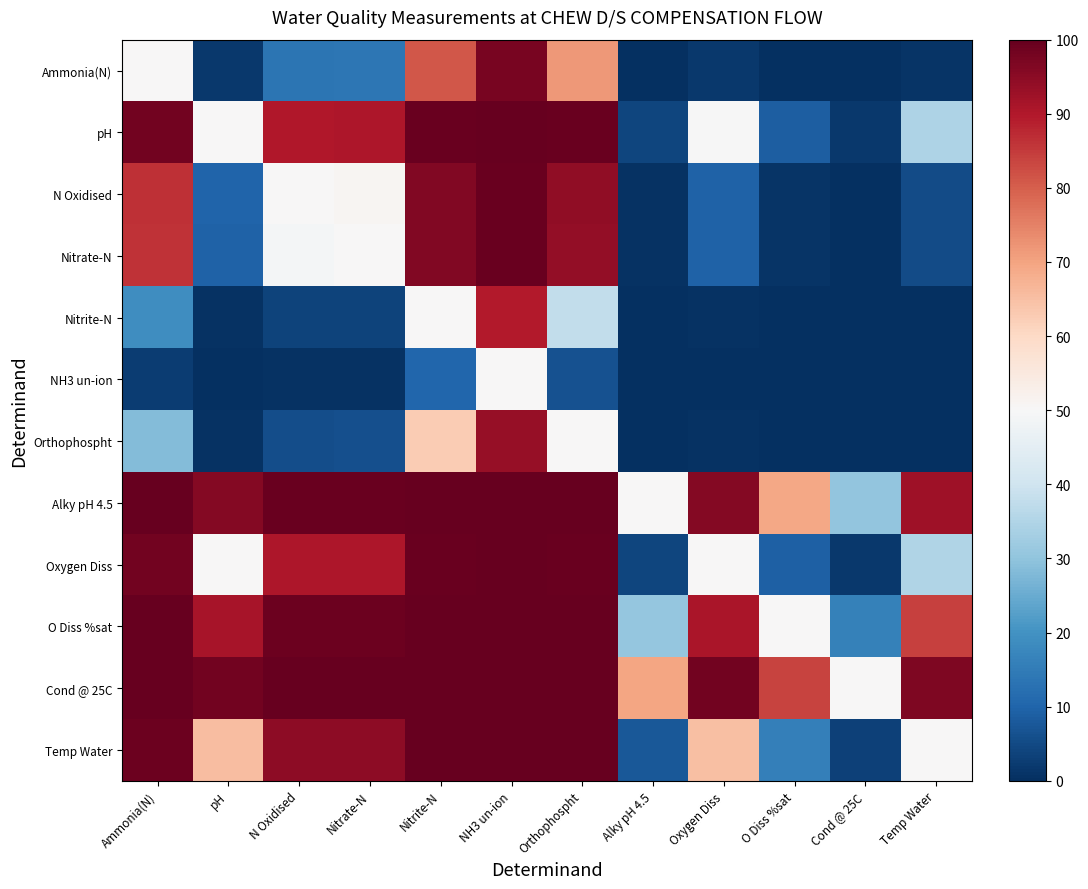

How many series are shown in this chart?

12